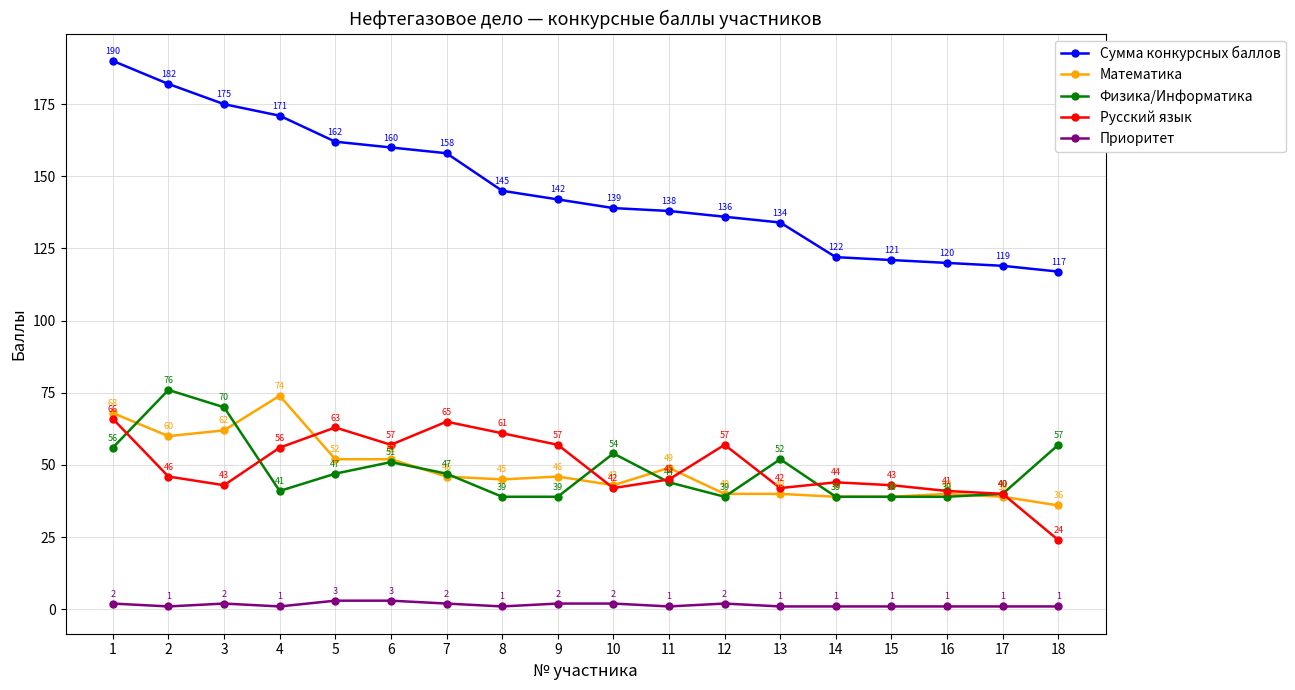

List the series in order of their peak value, highest first.

Сумма конкурсных баллов, Физика/Информатика, Математика, Русский язык, Приоритет